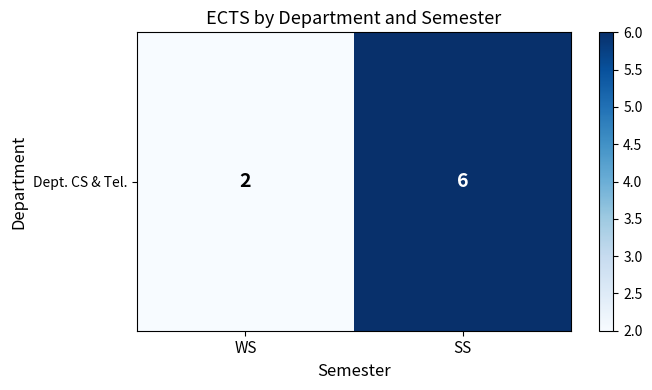

What is the difference between the maximum and minimum values?

4